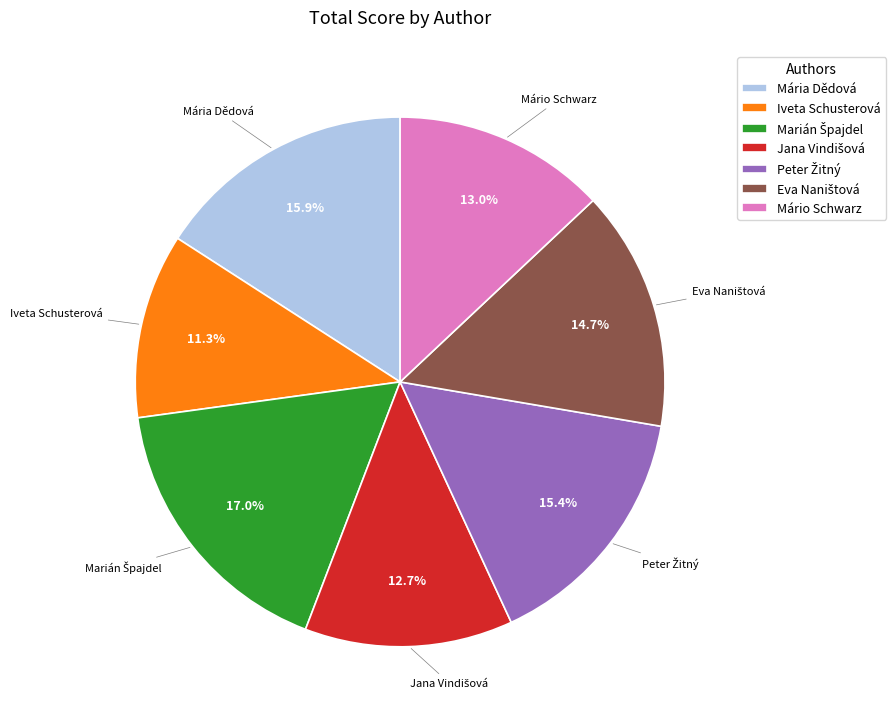

What percentage do Iveta Schusterová and Mária Dědová together represent?

27.2%